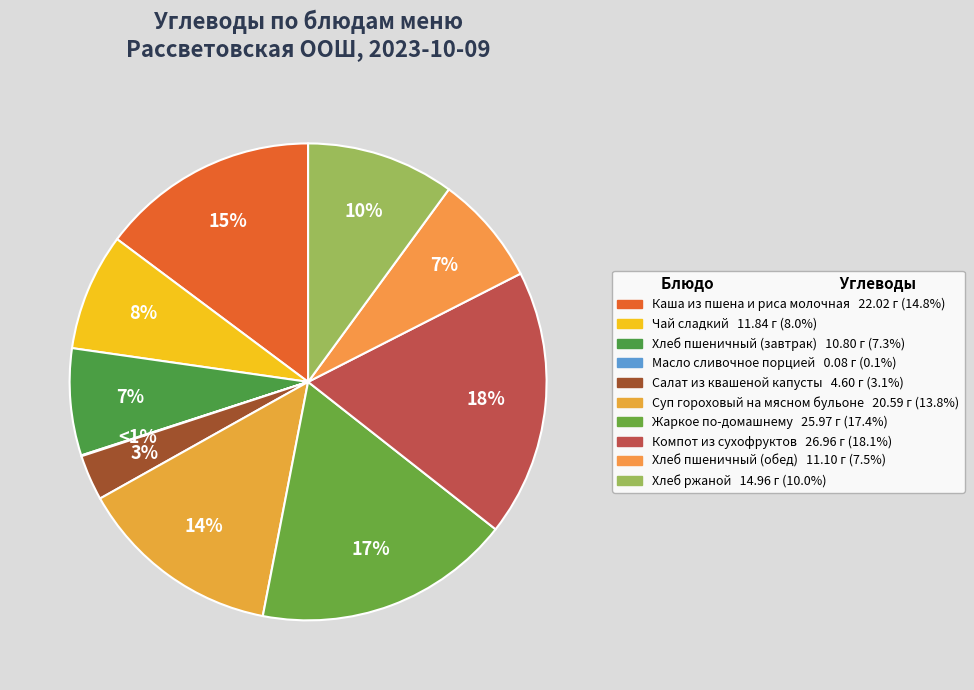

Does Суп гороховый на мясном бульоне account for over 50% of the chart?

No